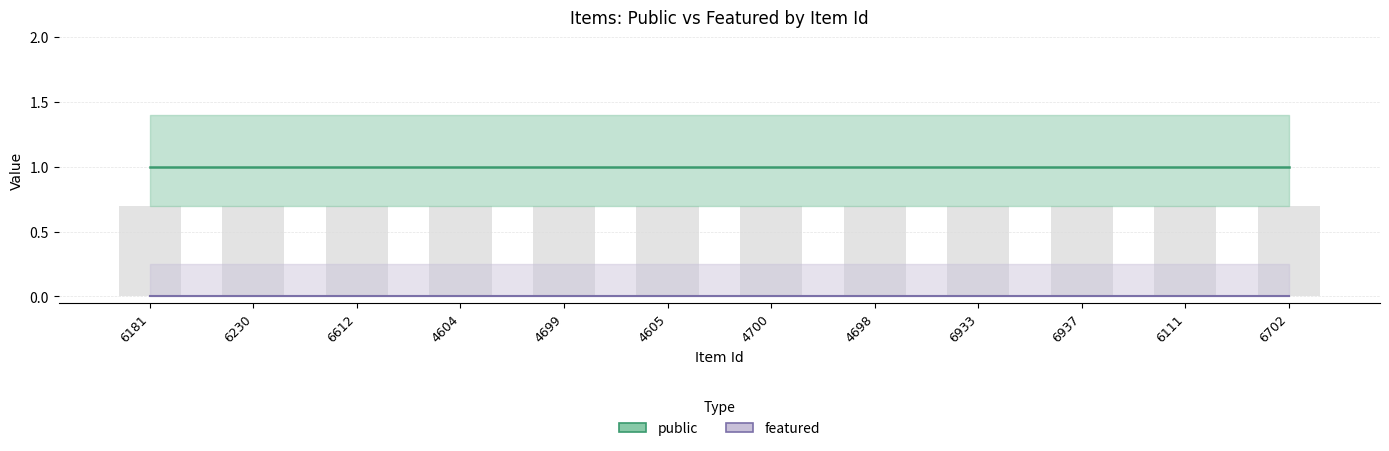

Which series has the largest range (max minus min)?

public